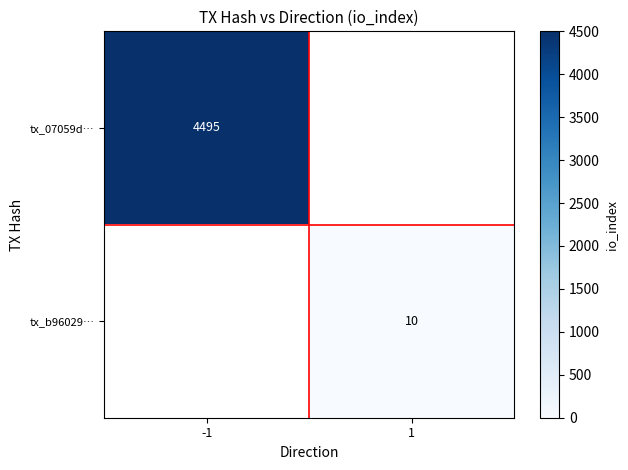

The value of tx_b96029… at 1 is 13. True or false?

False